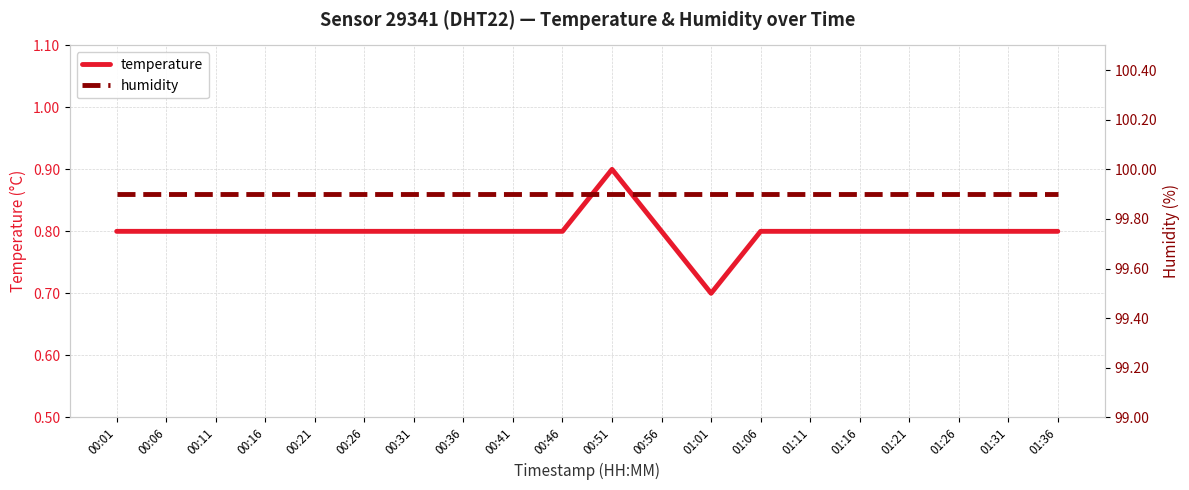

In temperature, how many points are higher than both neighbors (excluding endpoints)?

1